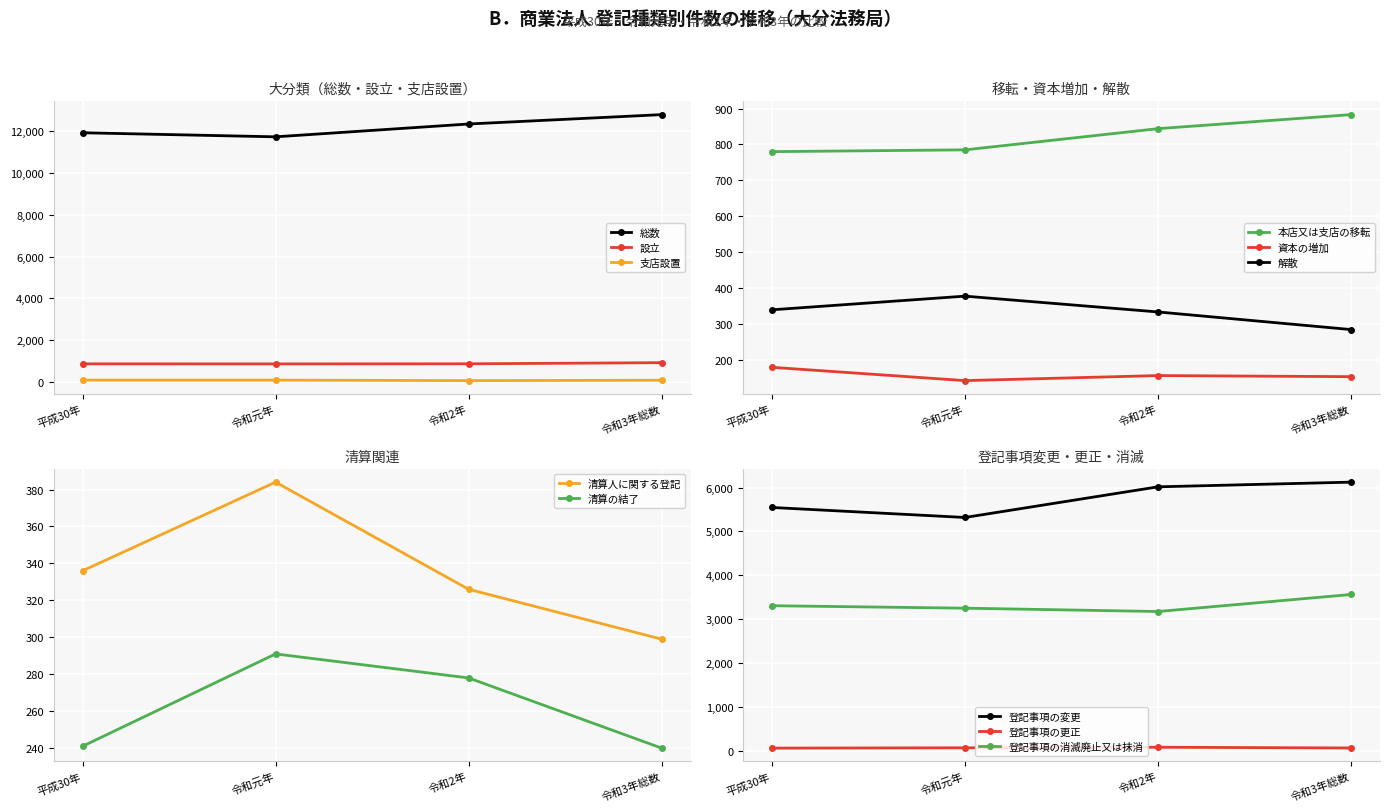

How many data points in 総数 are less than 12357?

2